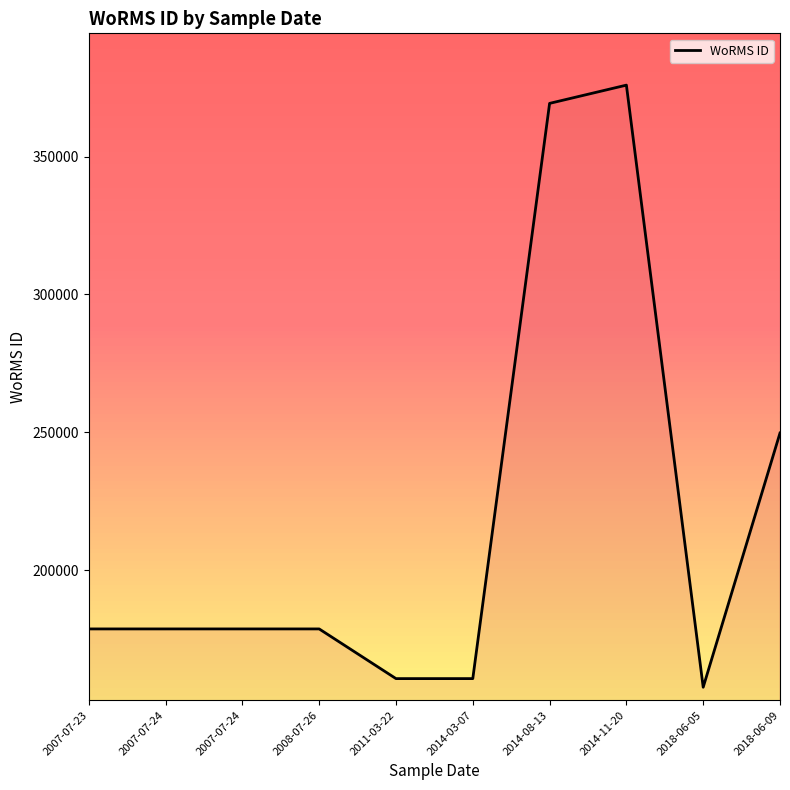

What is the ratio of the value at 2014-11-20 to the value at 2018-06-05?

2.4